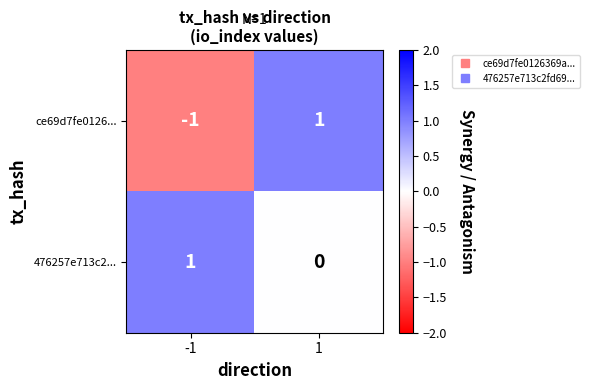

How many series are shown in this chart?

2